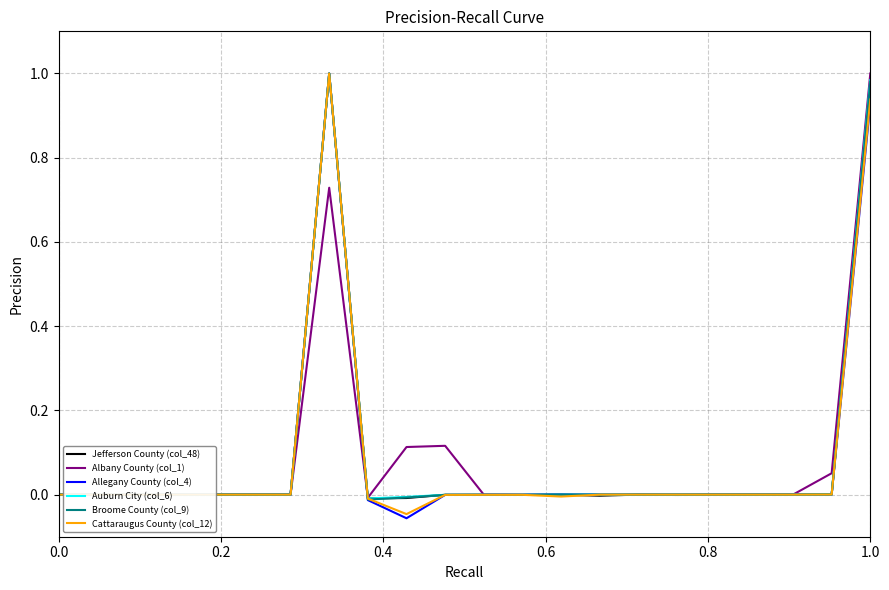

What are all the series names shown in the legend?

Jefferson County (col_48), Albany County (col_1), Allegany County (col_4), Auburn City (col_6), Broome County (col_9), Cattaraugus County (col_12)